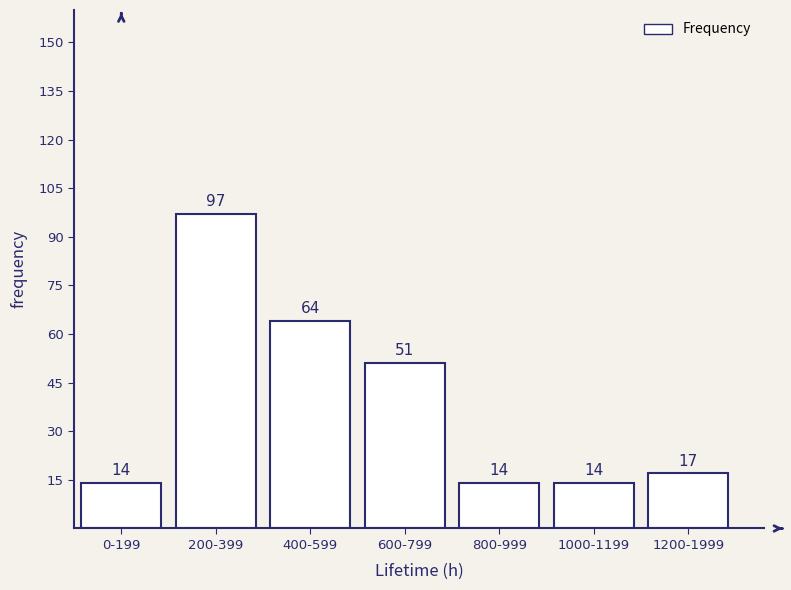

Reading left to right, transcribe all the data shown in this chart.

0-199=14	200-399=97	400-599=64	600-799=51	800-999=14	1000-1199=14	1200-1999=17